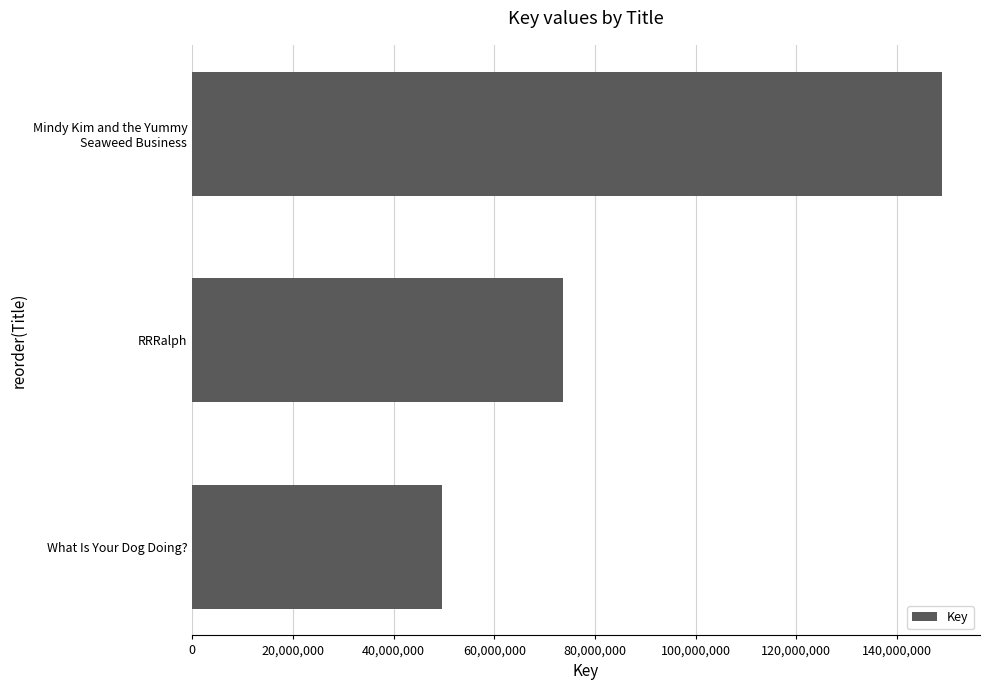

Is it true that the value at RRRalph is 73606326?

True